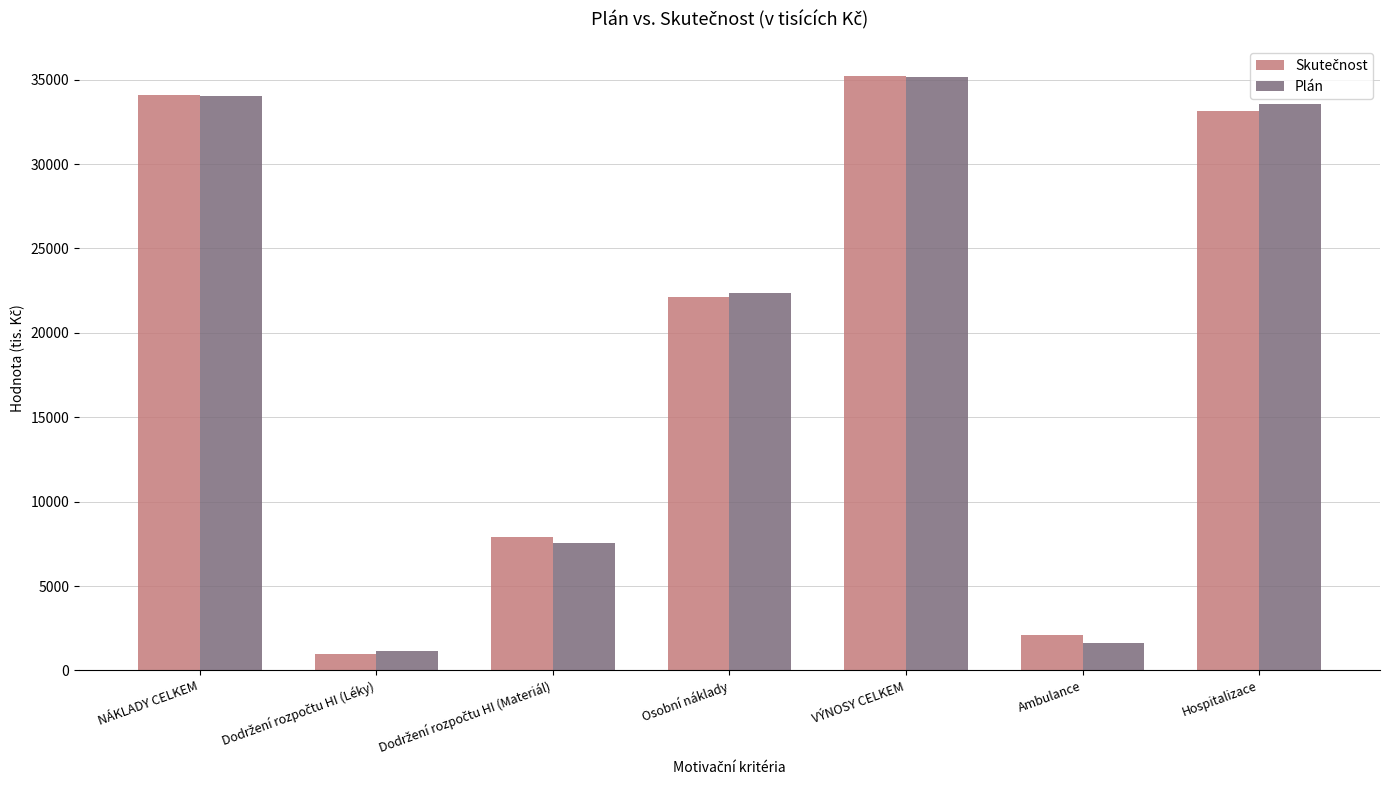

Which series changed the most between Osobní náklady and Hospitalizace?

Plán